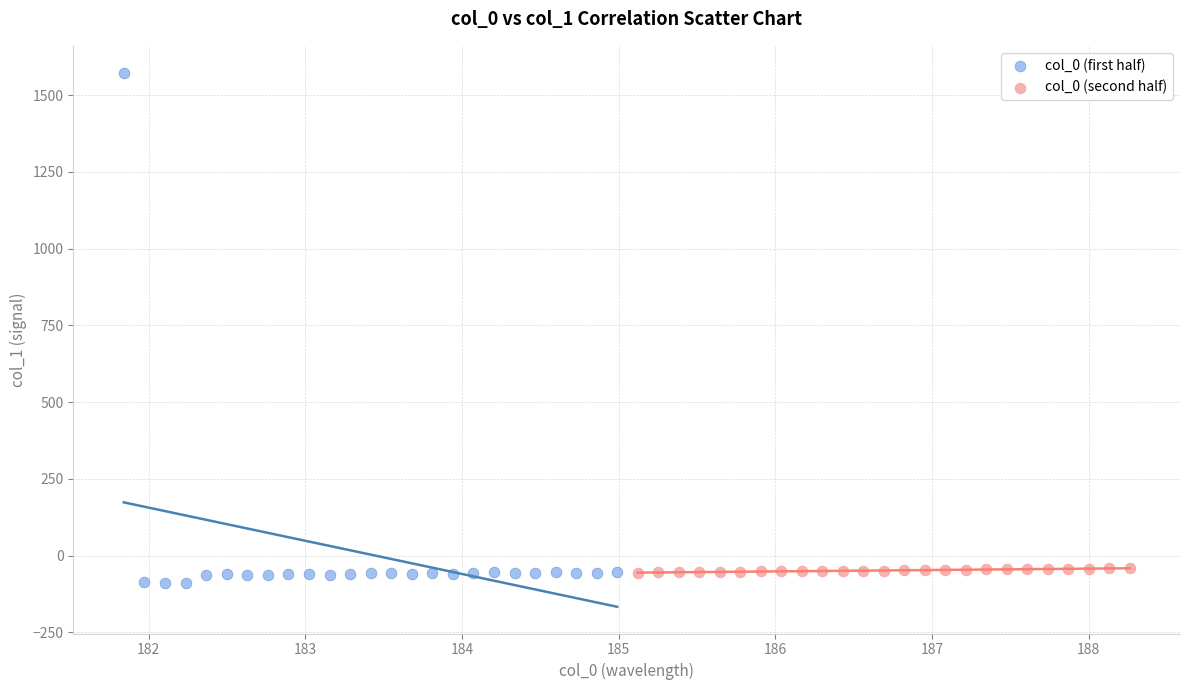

Which series contains the lowest Y value?

col_0 (first half)